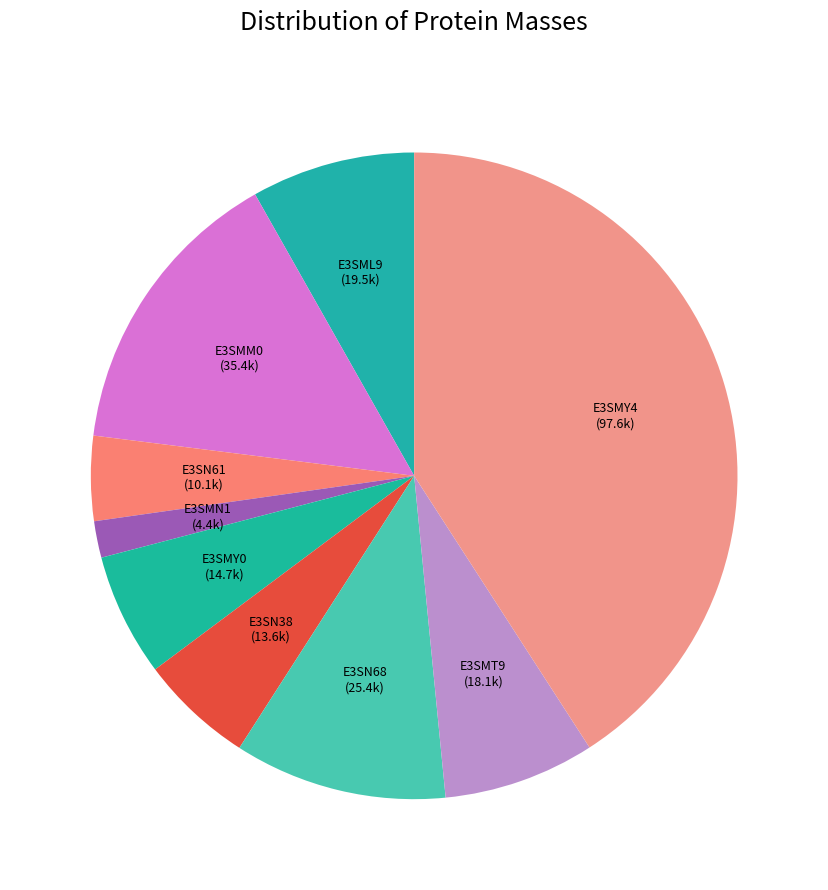

How many slices are in this pie chart?

9